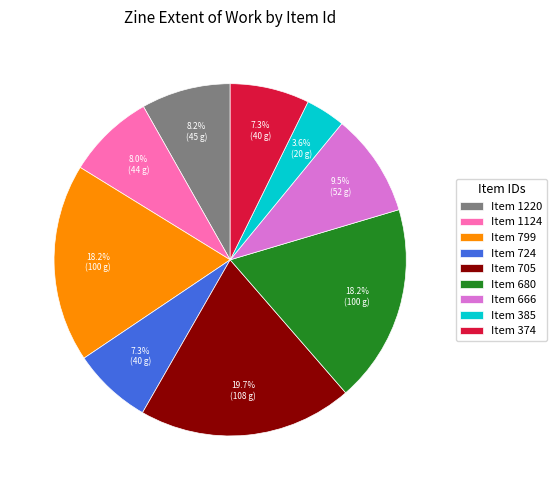

Approximately how many times larger is the value at Item 705 compared to Item 724?

2.7